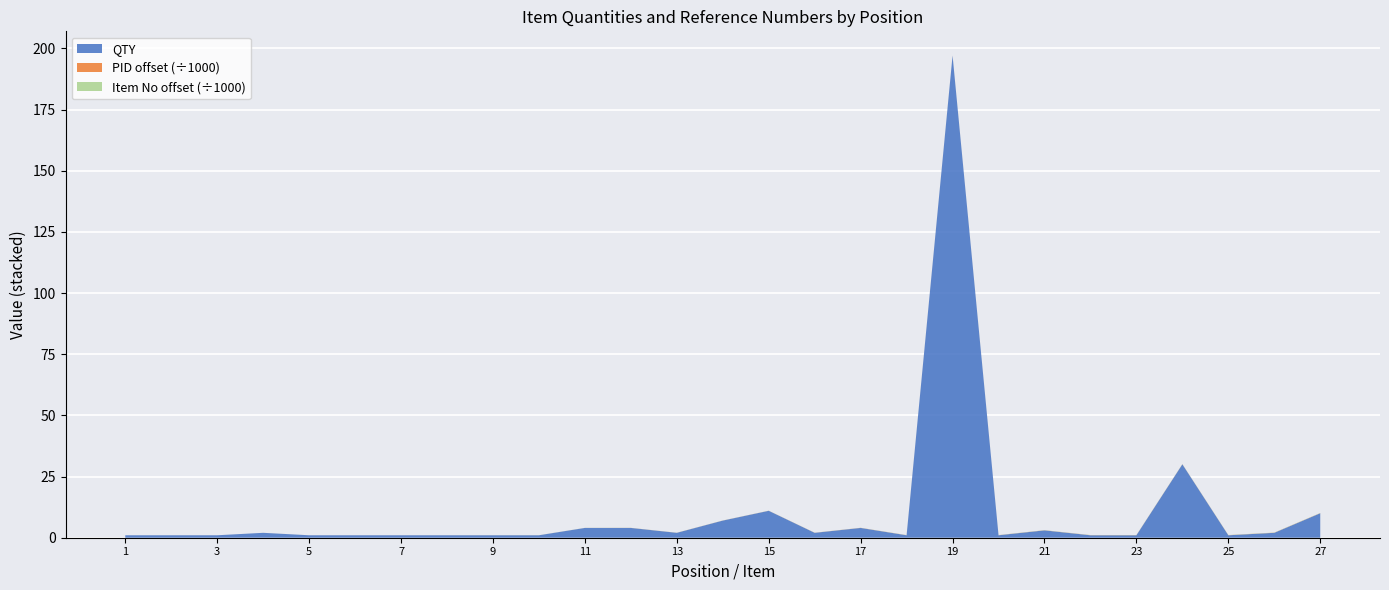

Reading left to right, transcribe all the data shown in this chart.

QTY: 1	1	1	2	1	1	1	1	1	1	4	4	2	7	11	2	4	1	197	1	3	1	1	30	1	2	10
PID (scaled): 56919792	56919793	56919794	56919795	56919797	56919798	56919799	56919801	56919802	56919803	56919805	56919817	56919818	56919819	56919820	56919825	56919832	56919833	56919834	56919835	56919836	56919837	56919838	56919839	56919844	56919845	56919846
Item No (scaled): 1085781	1085782	1085784	1085785	1085786	1085787	1085788	1085789	1085800	1085801	1085802	1085803	1085804	1085805	1085806	1085808	1085809	1085828	1085829	1085830	1085831	1085832	1085834	1085835	1085840	1085841	1085842